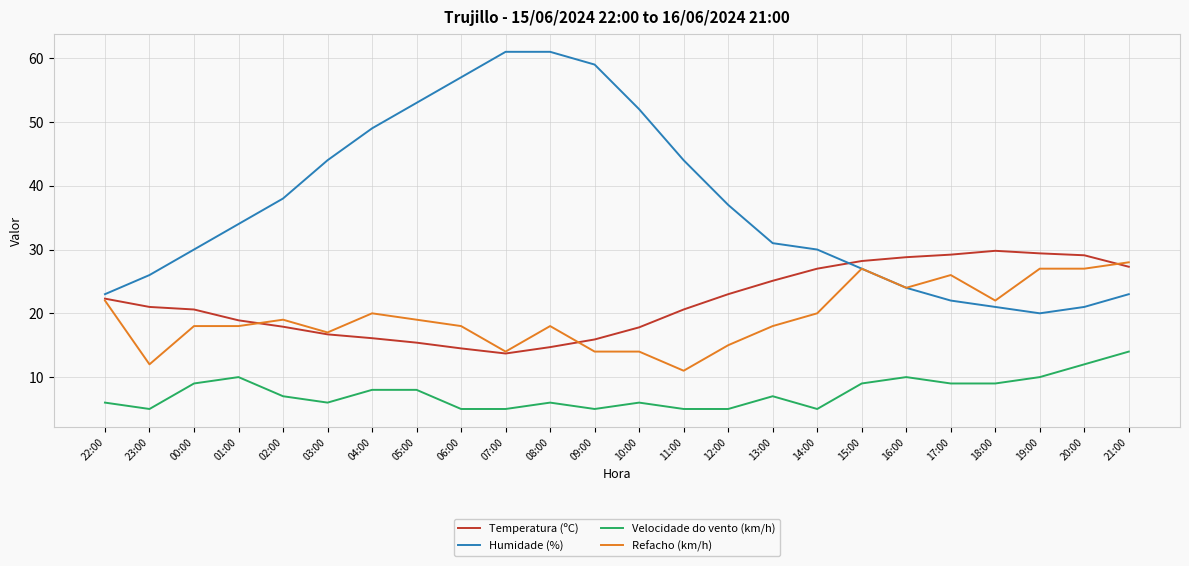

Does the chart display data point markers on the line(s)?

No